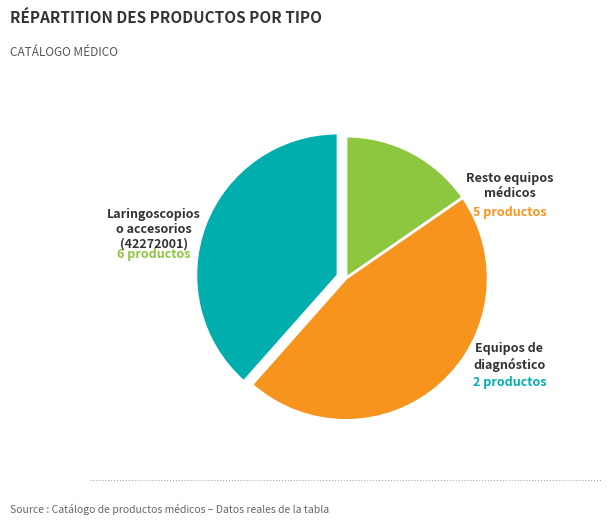

Is there a majority slice in this chart?

No